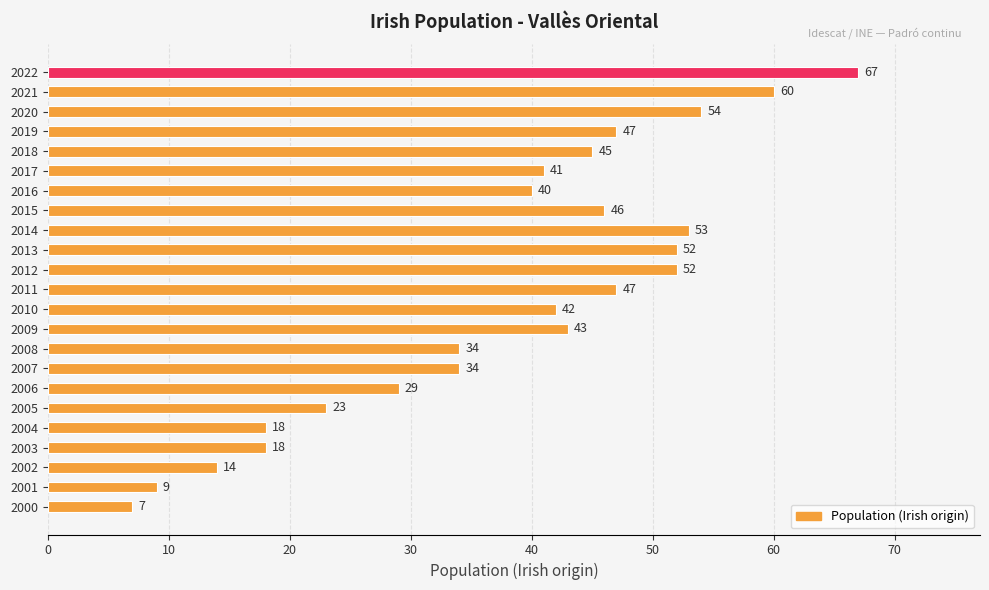

What is the maximum value shown in the chart?

67